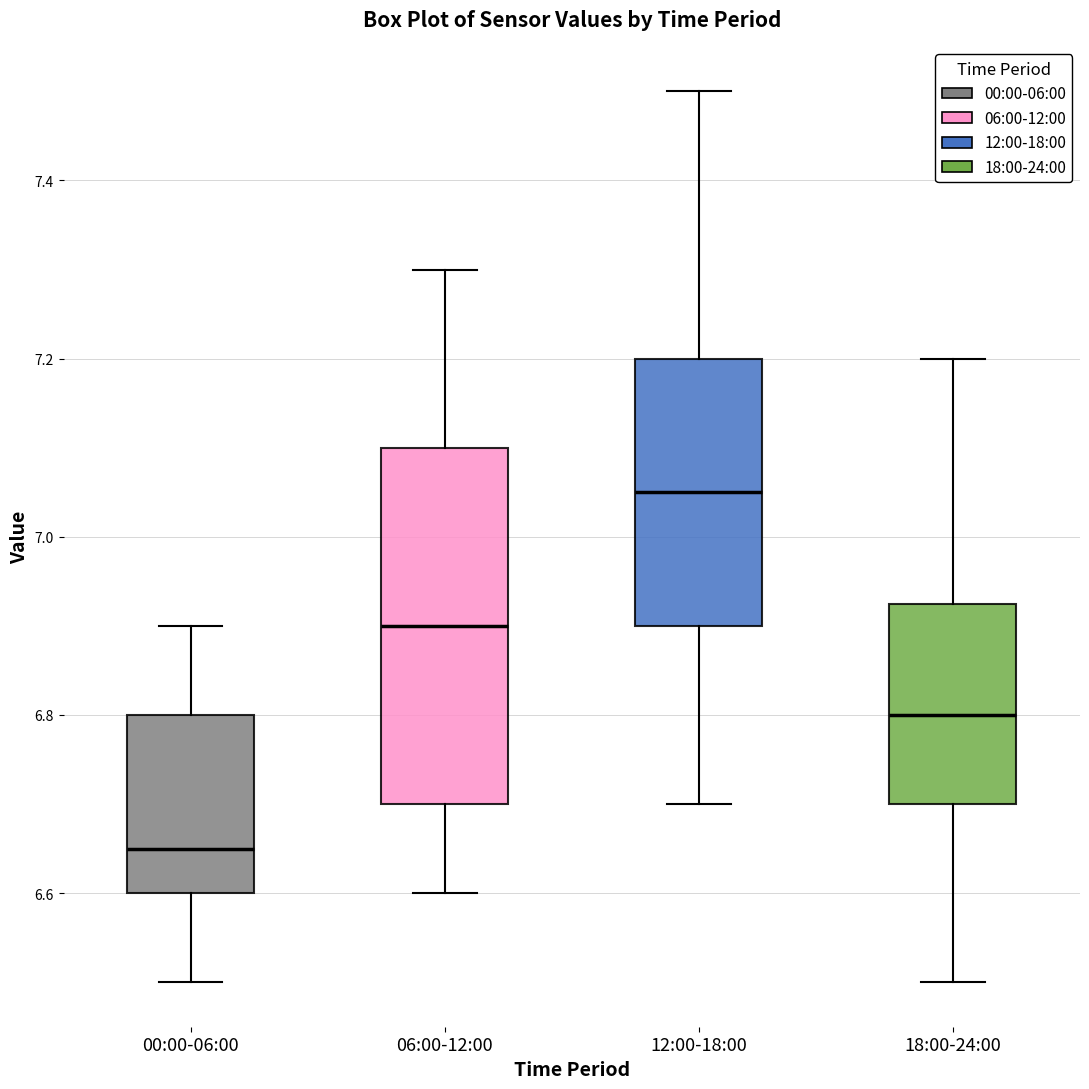

Which box's median line is the lowest?

00:00-06:00